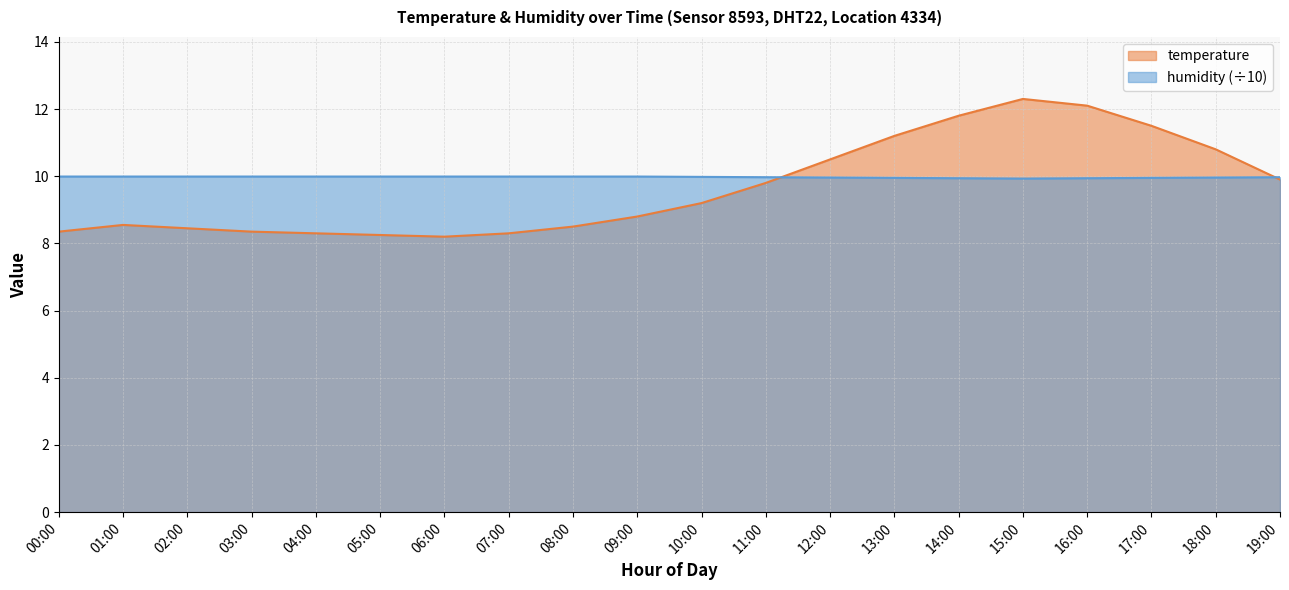

In humidity, how many points are lower than both neighbors (excluding endpoints)?

1